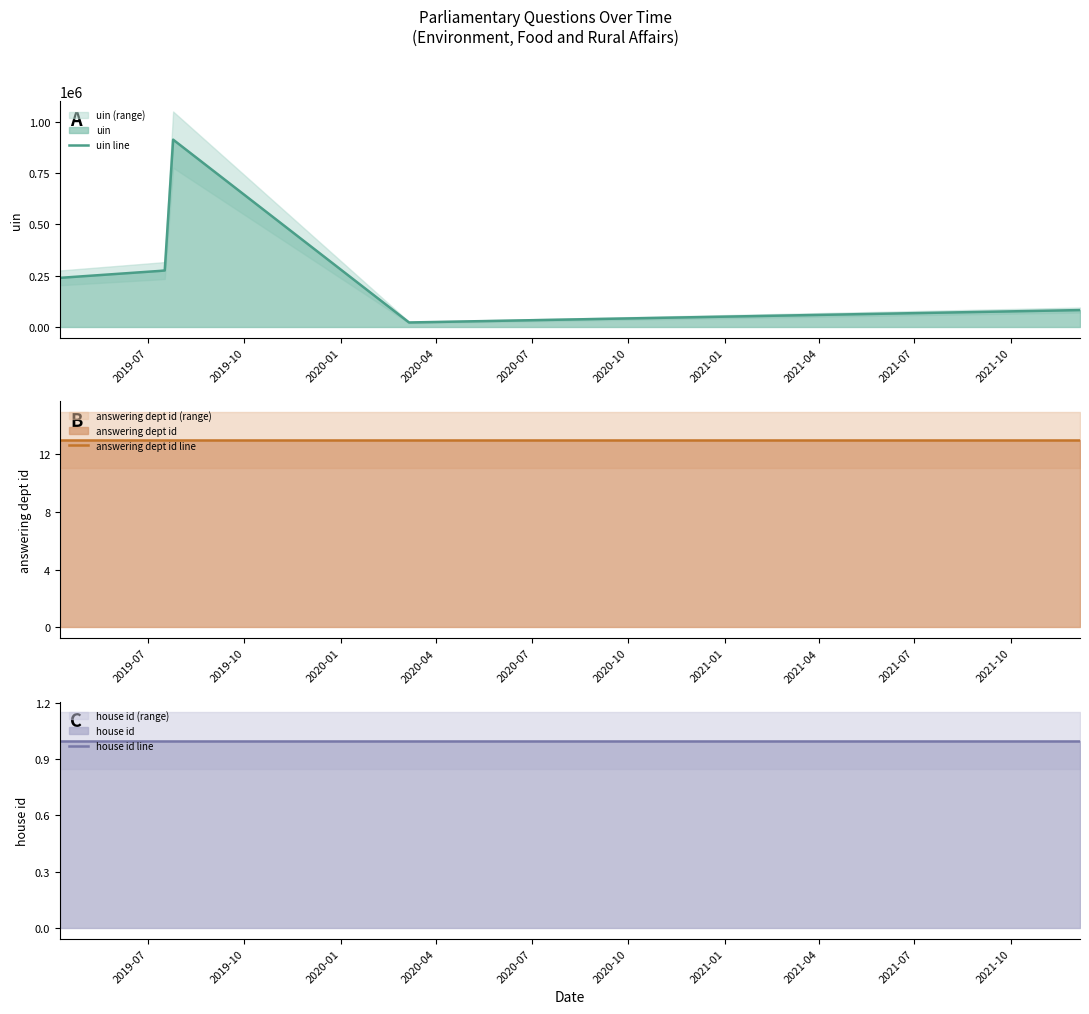

What is the maximum value for uin line?

912192